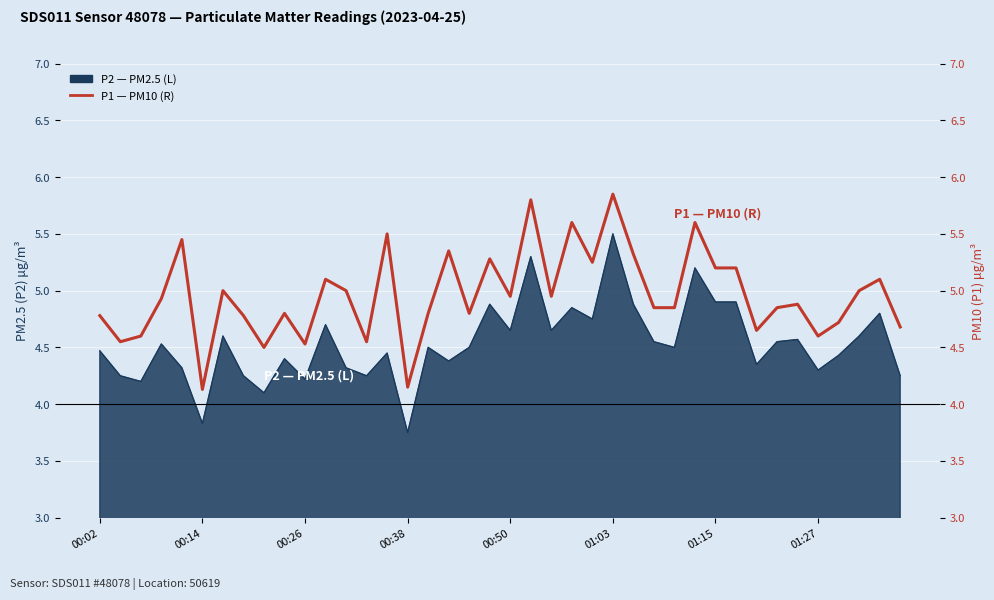

Does the chart display data point markers on the line(s)?

No